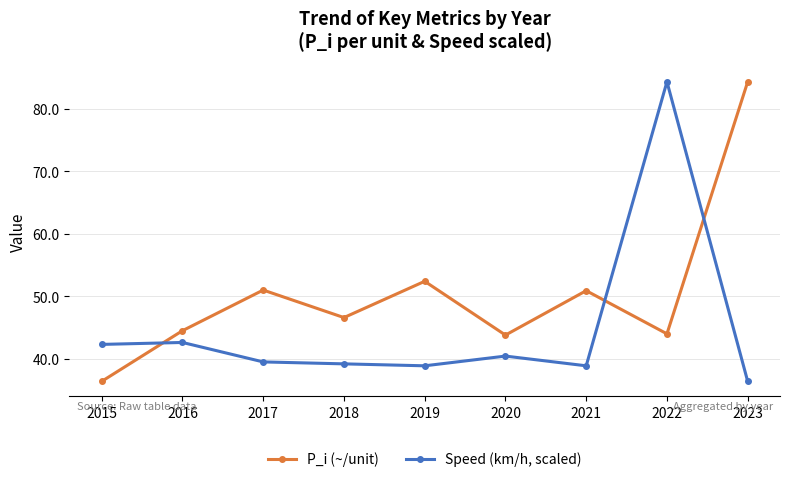

Is it true that Speed (km/h, scaled) equals 42.3 at 2015?

True